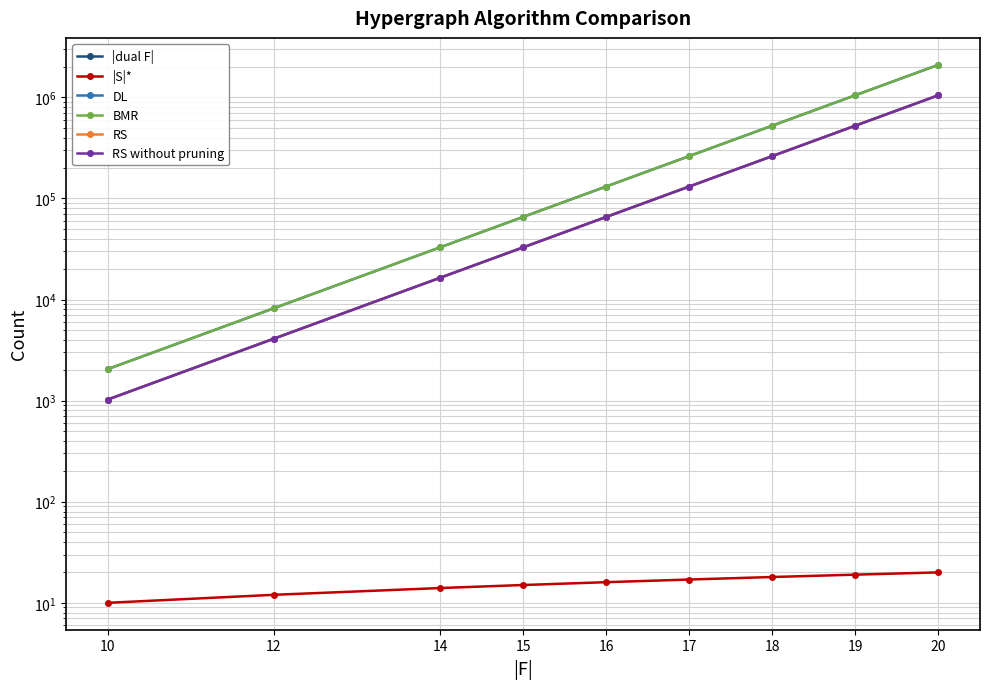

What value does the |S|* series have at 14, to the nearest 5?

15